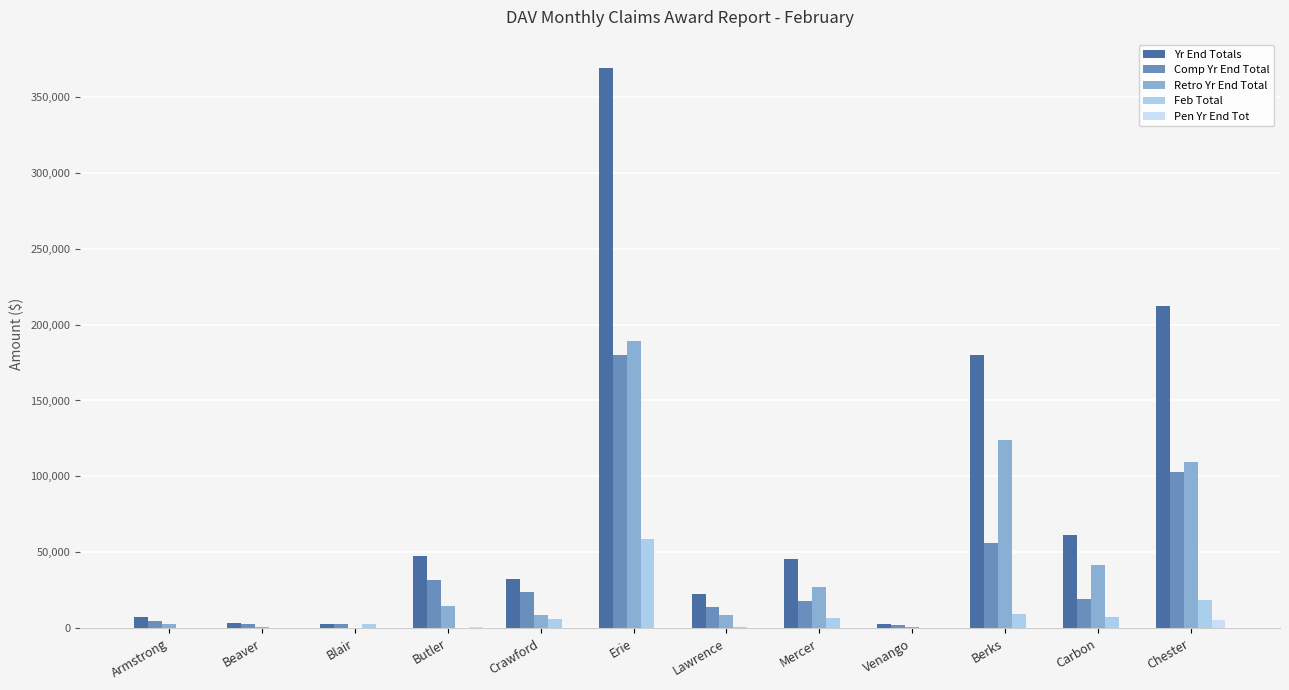

Between Beaver and Venango, which is larger?

Beaver